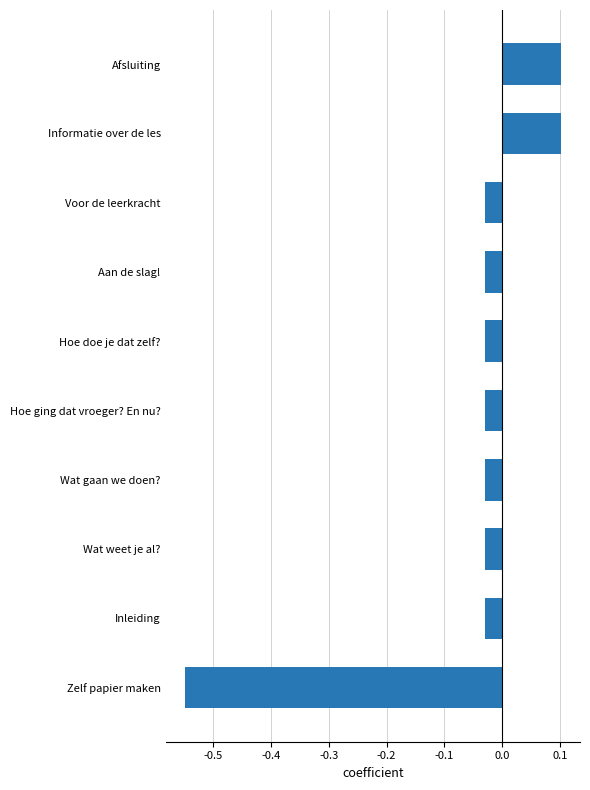

How many data points are less than 0?

8